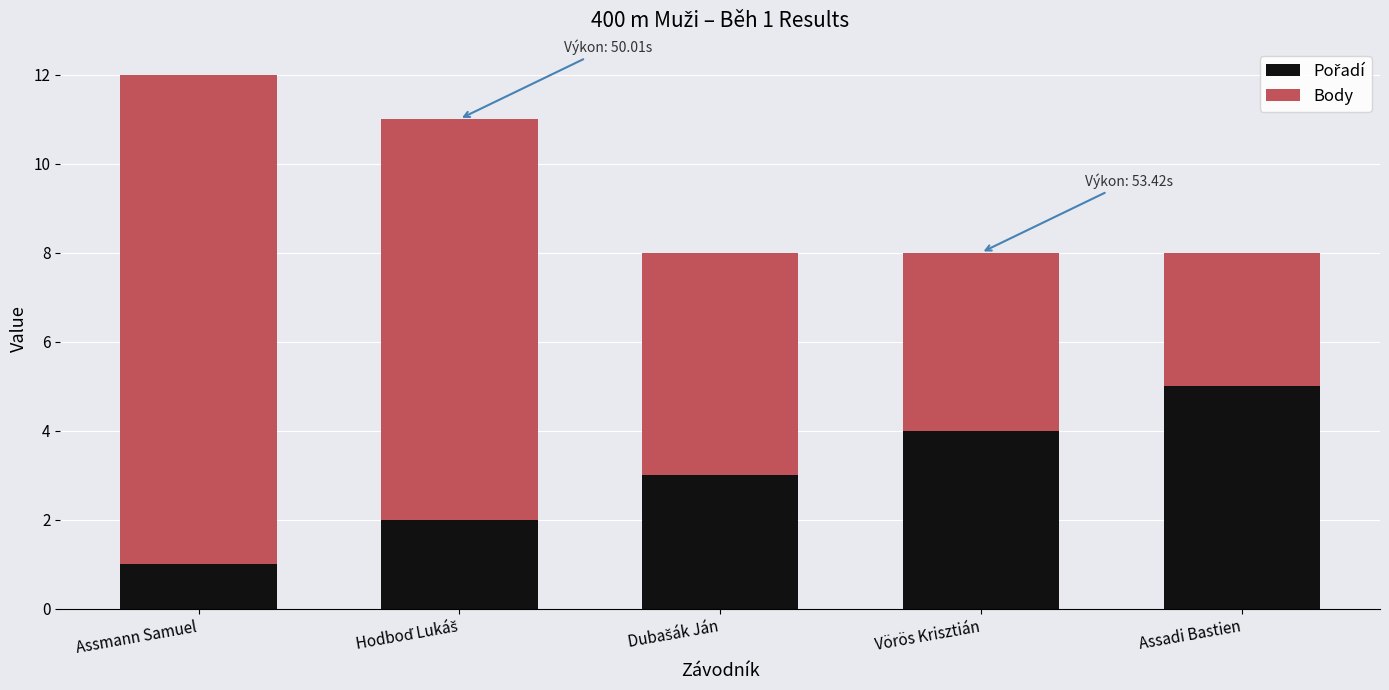

At which category is the sum across all series the highest?

Assmann Samuel